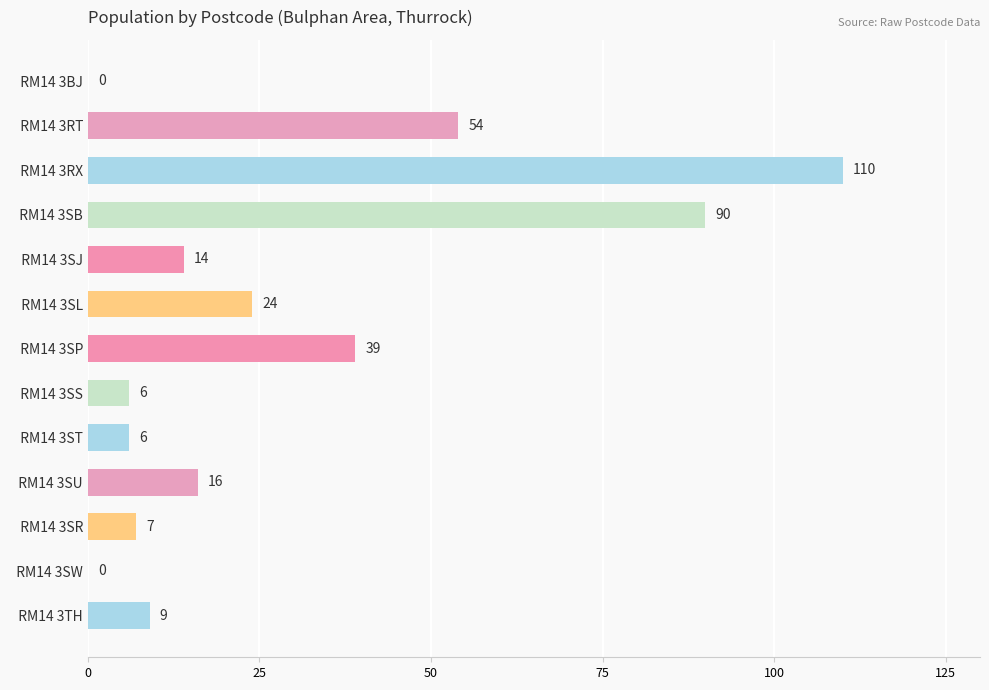

The chart shows a value of 95 at   RM14 3RT. True or false?

False